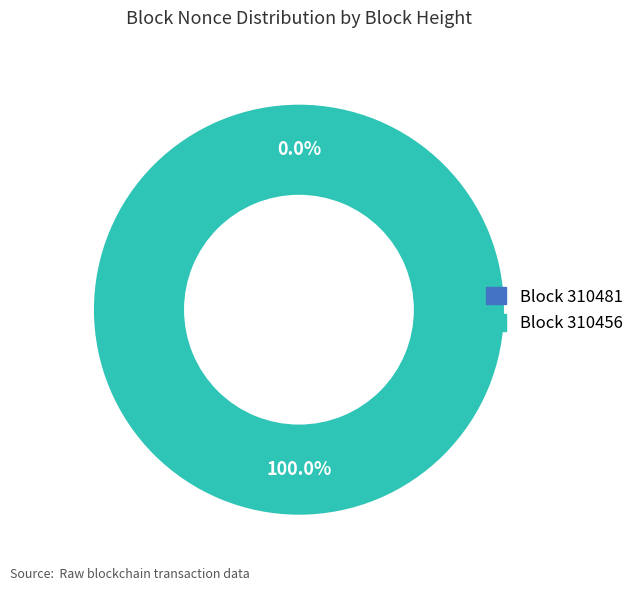

What is the largest slice in the pie chart?

310456